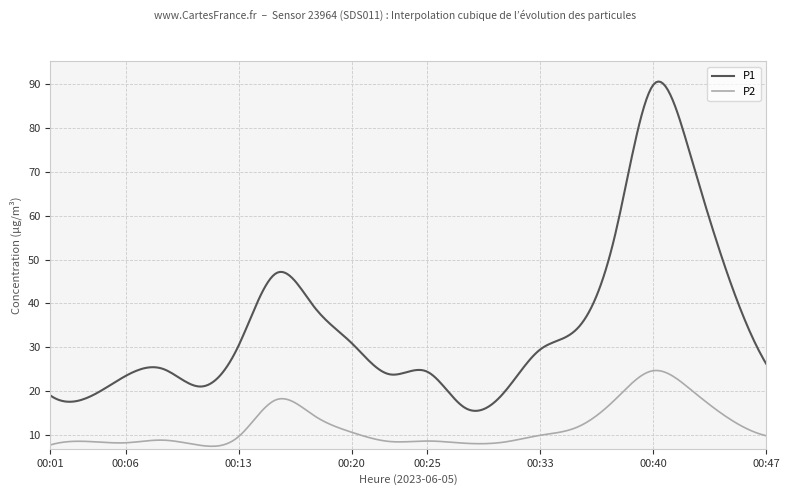

Which series has the largest range (max minus min)?

P1